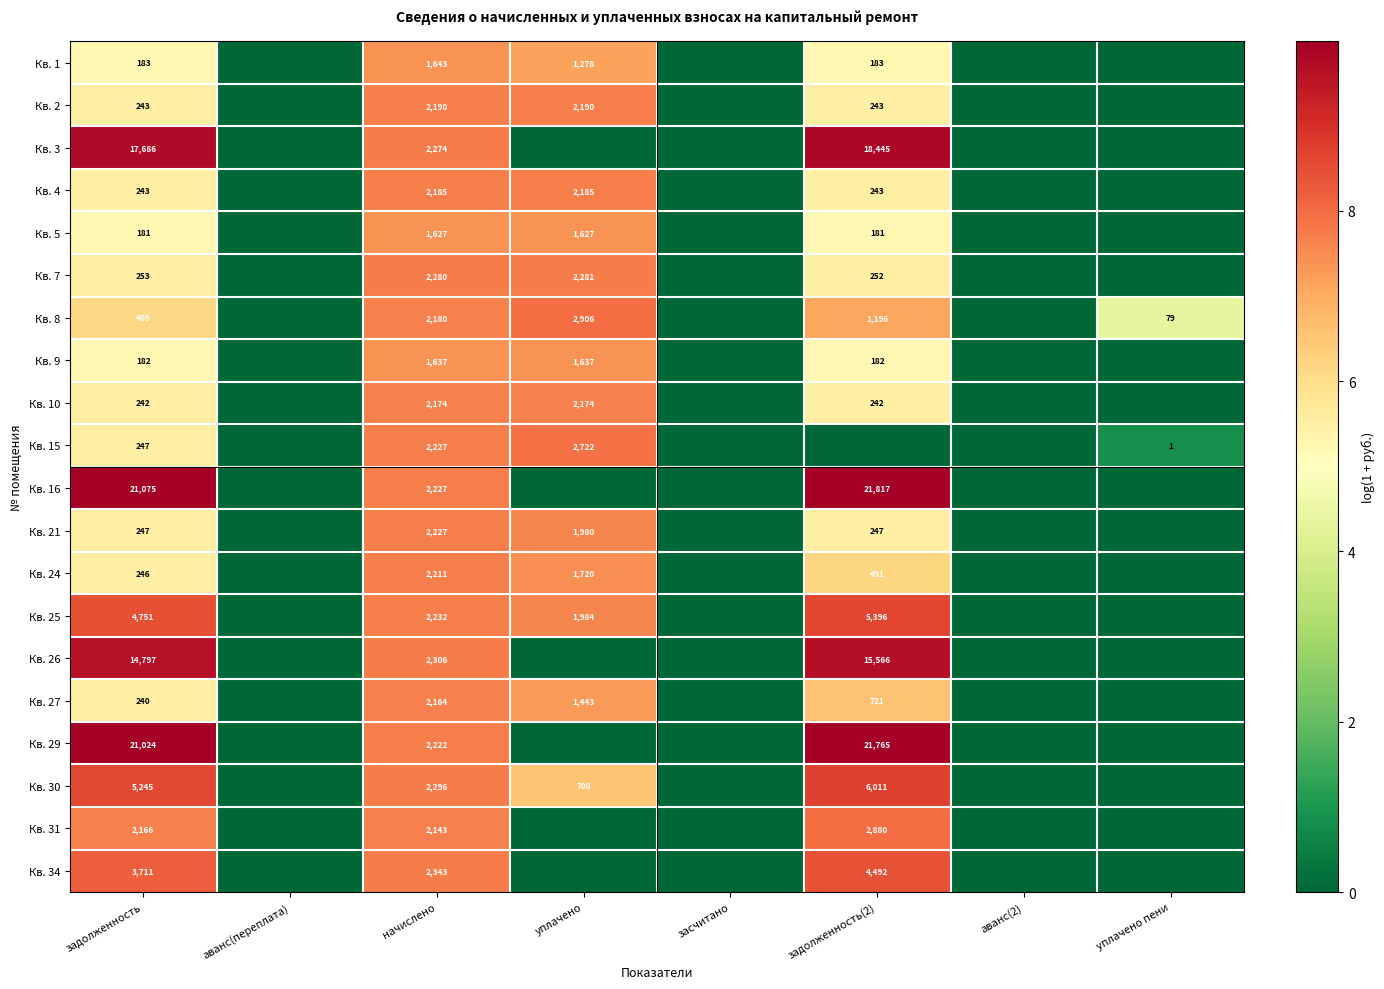

The value of Кв. 3 at начислено is 3065. True or false?

False